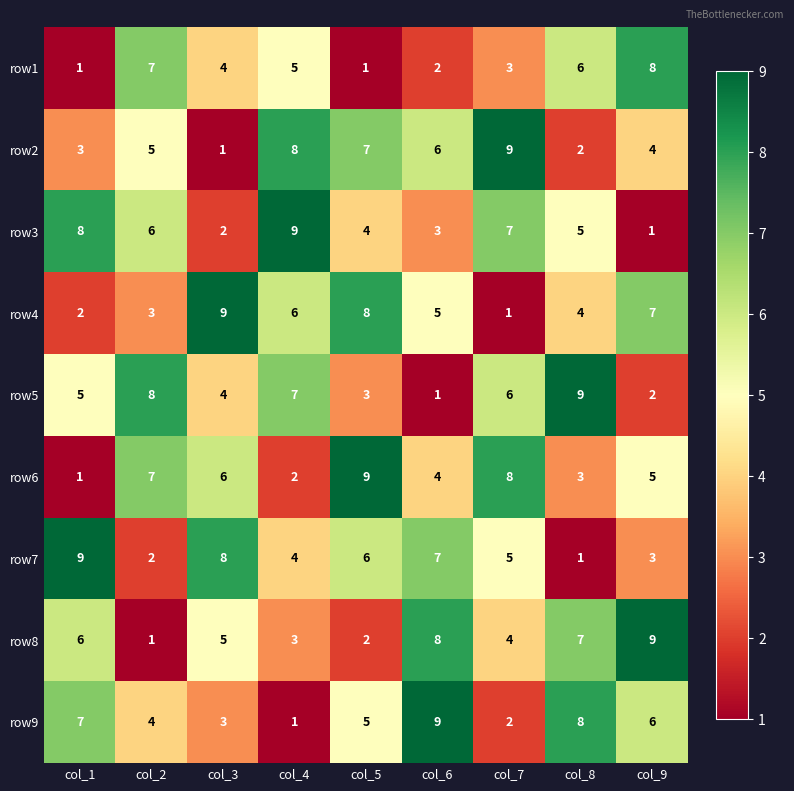

What is the difference between the highest and lowest values at col_5?

8